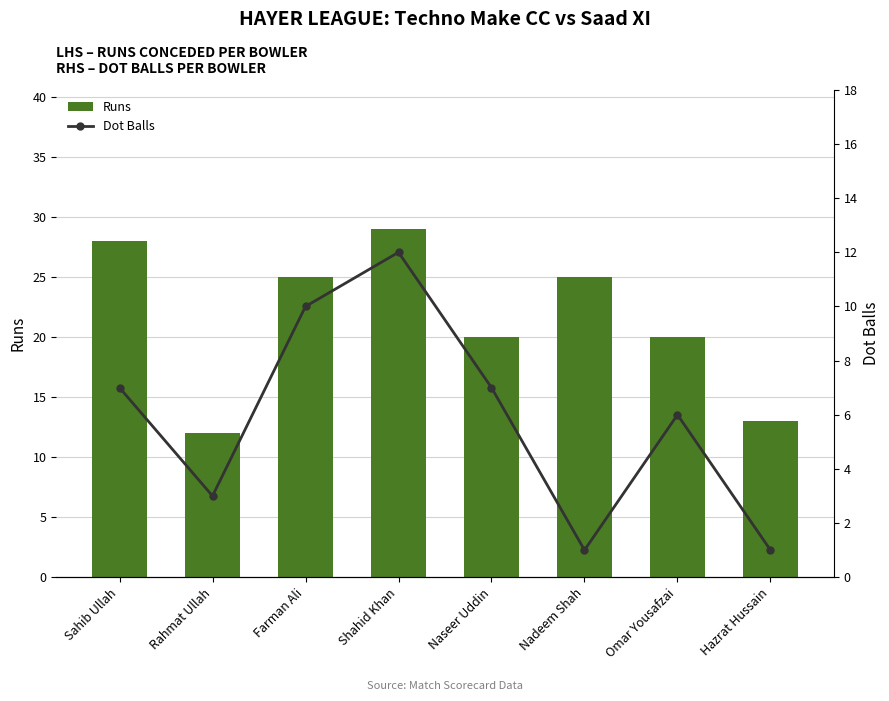

Are the bars horizontal?

No